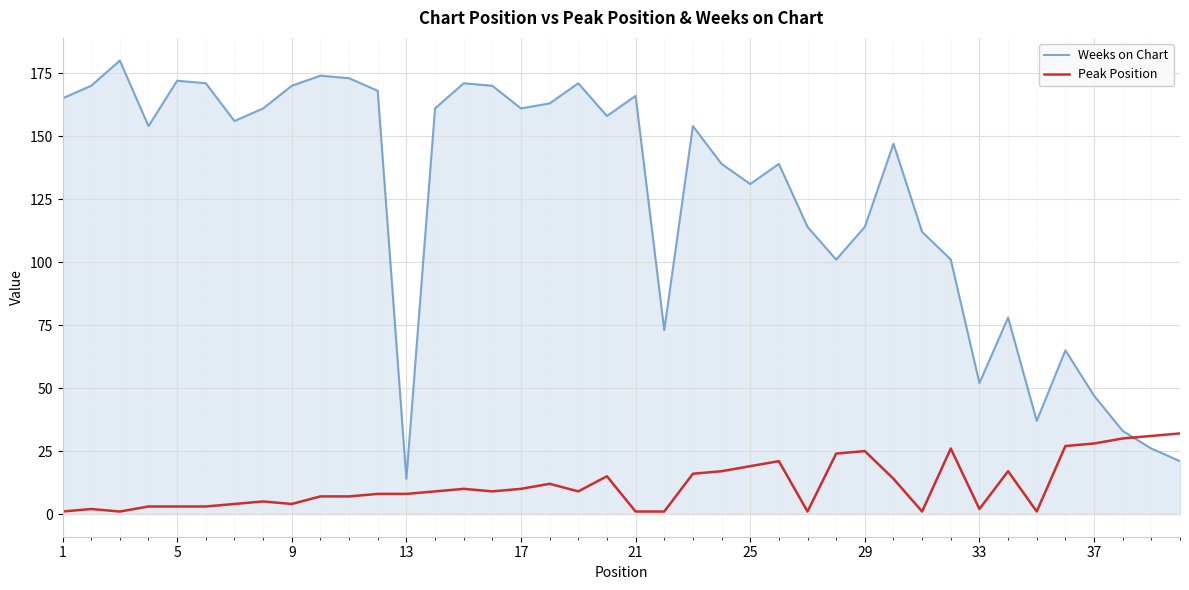

What is the average value of the Weeks on Chart series?

126